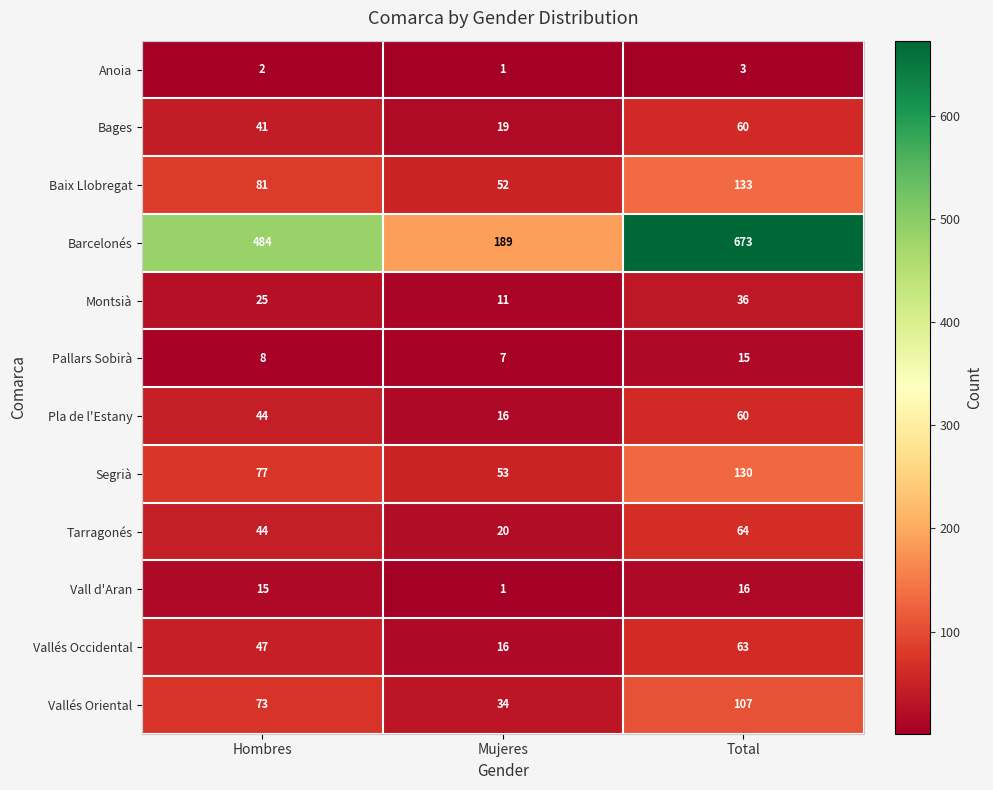

Which series has the widest spread of values?

Barcelonés